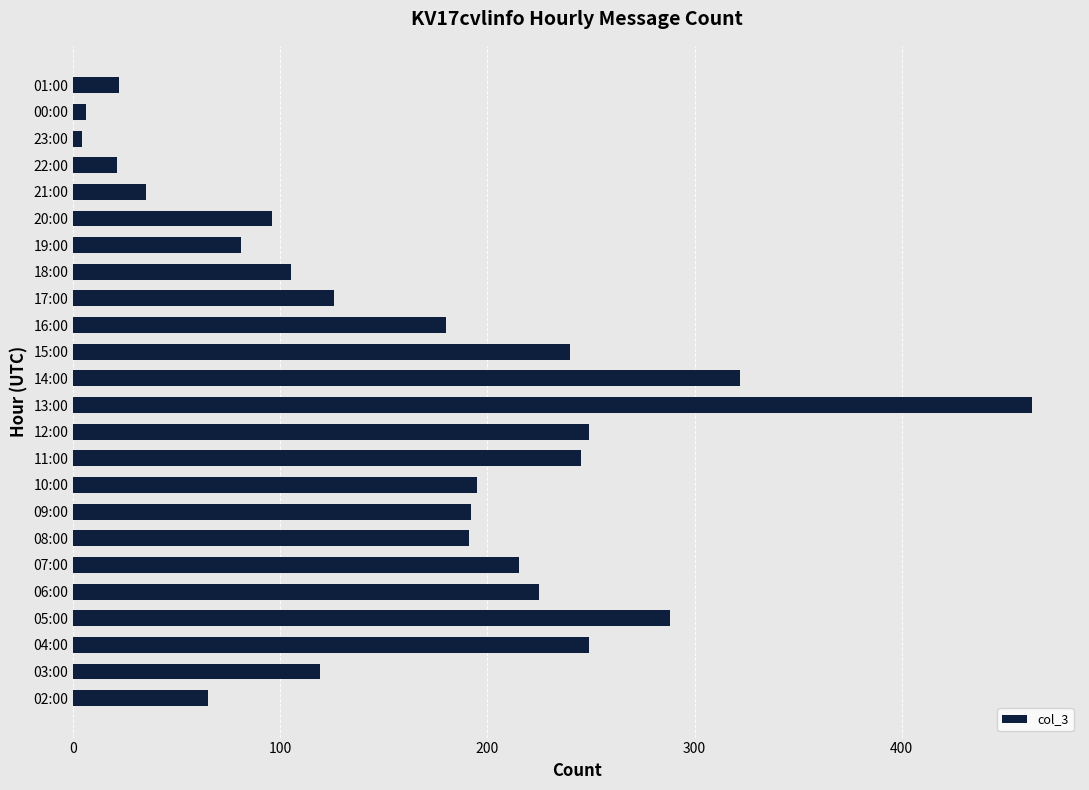

What is the average value?

164